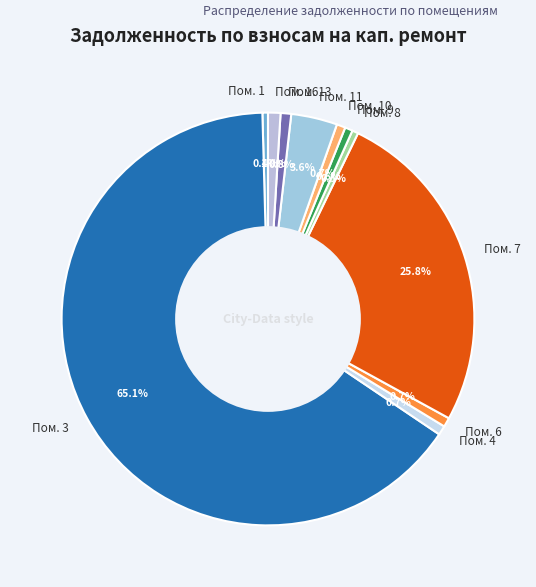

What portion of the pie excludes Пом. 8?

99.5%